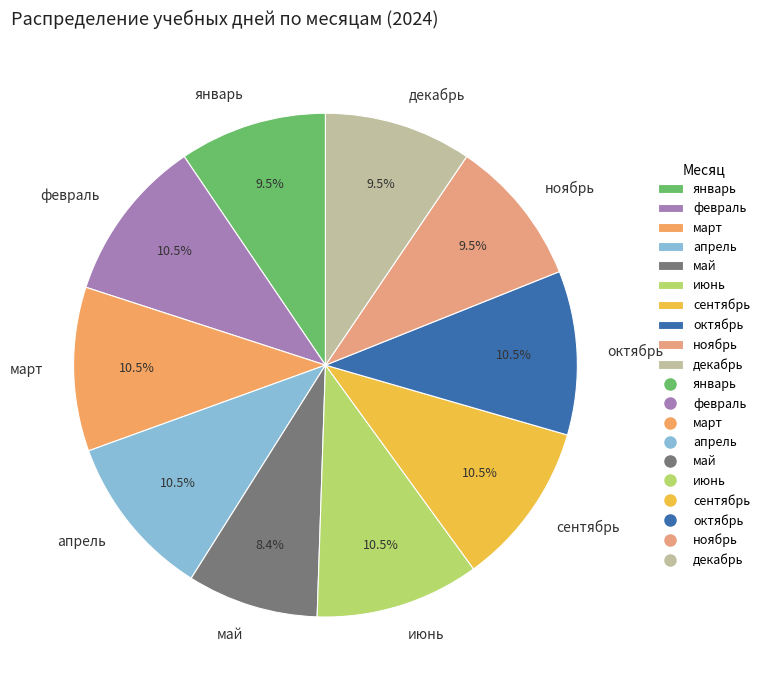

What portion of the pie excludes май?

91.6%